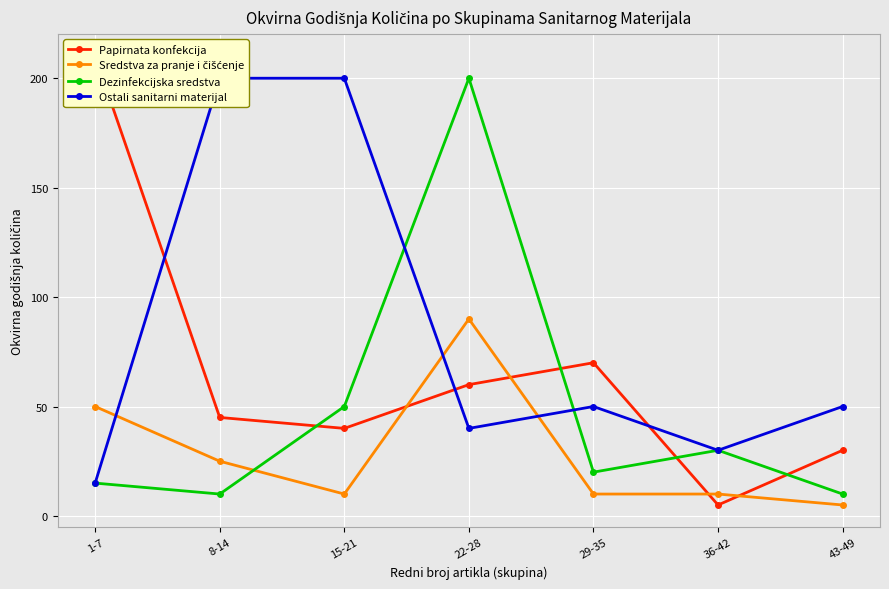

The value of Papirnata konfekcija at 1-7 is 113. True or false?

False